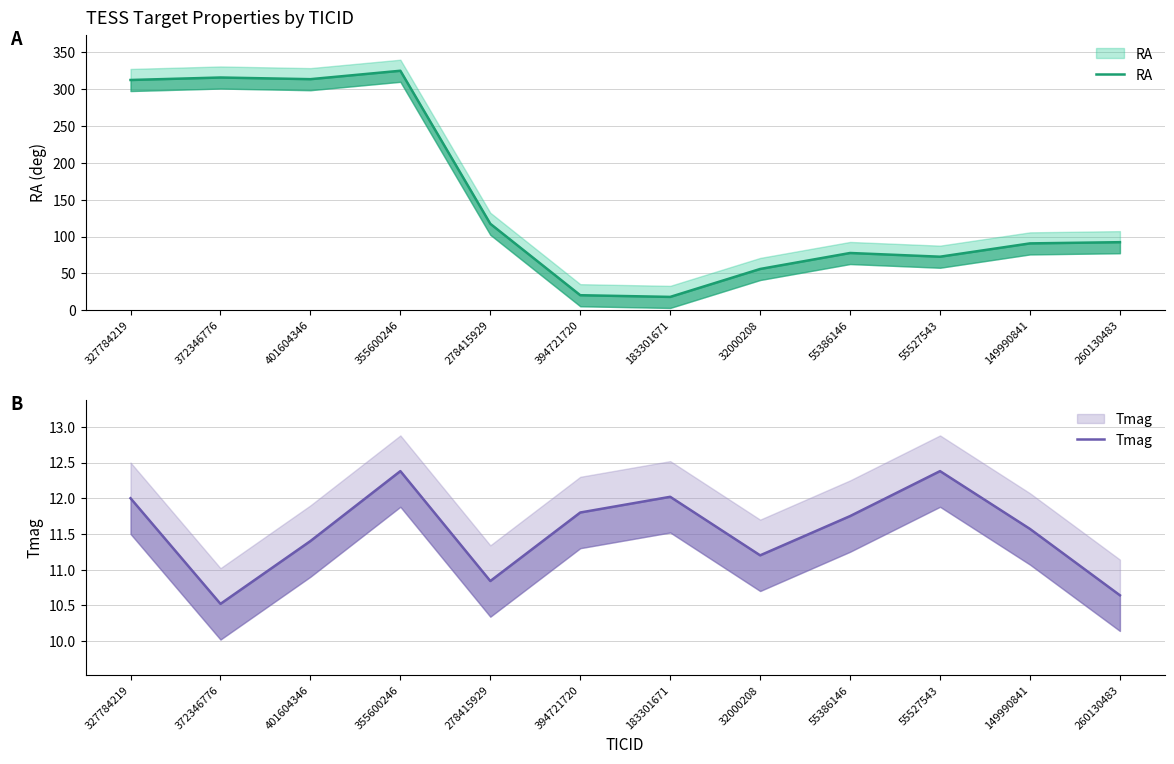

How many lines are shown in the chart?

2